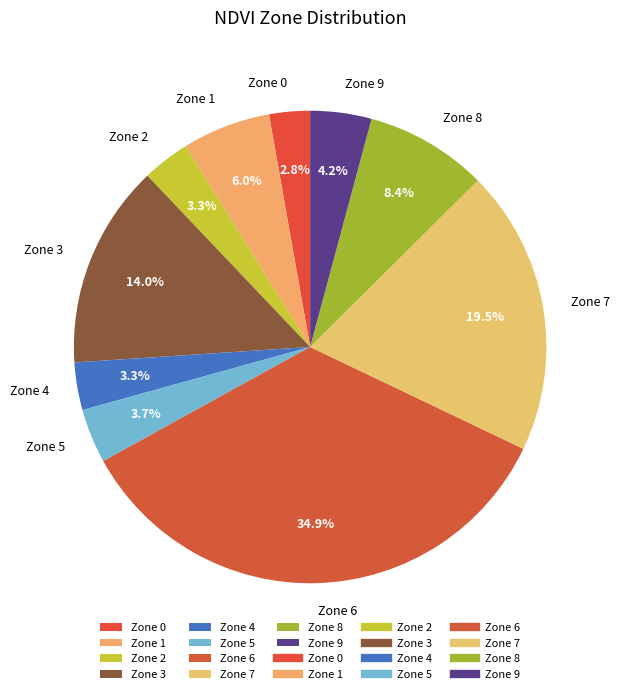

To the nearest percent, what portion does Zone 0 represent?

3%